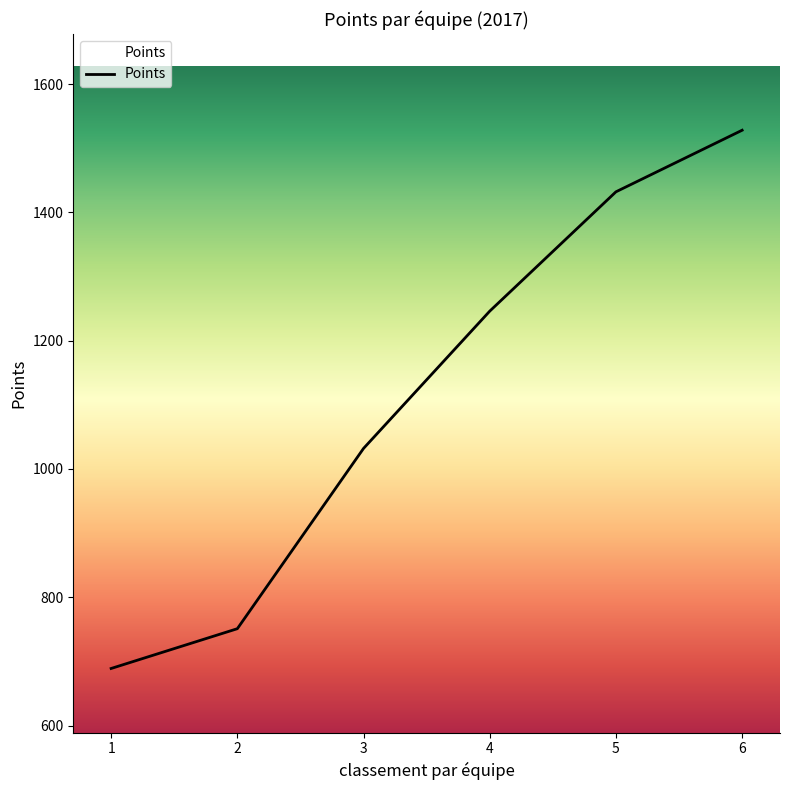

How many values are below 1246?

3